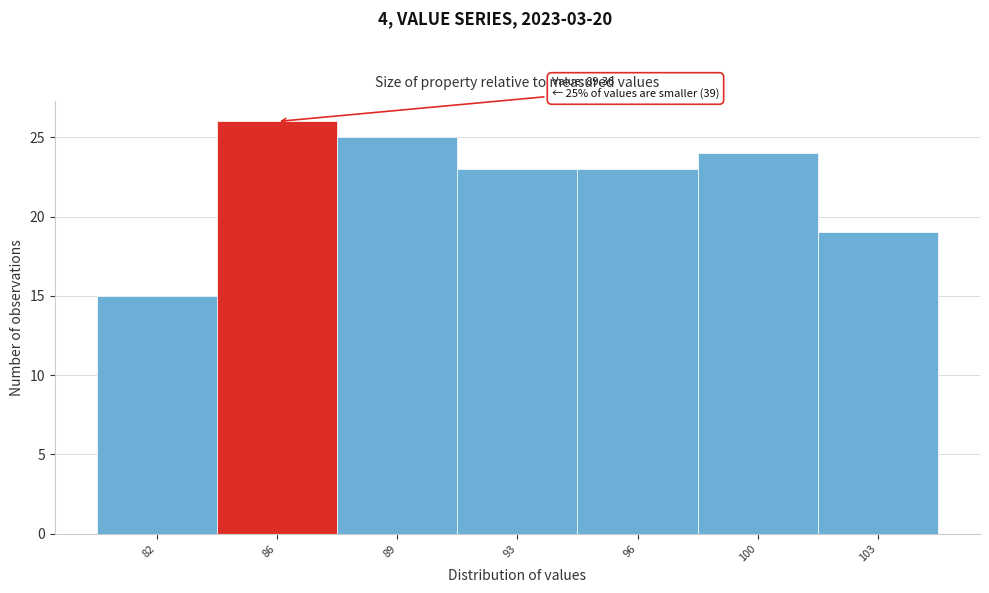

Reading left to right, what are all the values shown in this chart?

82=15	86=26	89=25	93=23	96=23	100=24	103=19